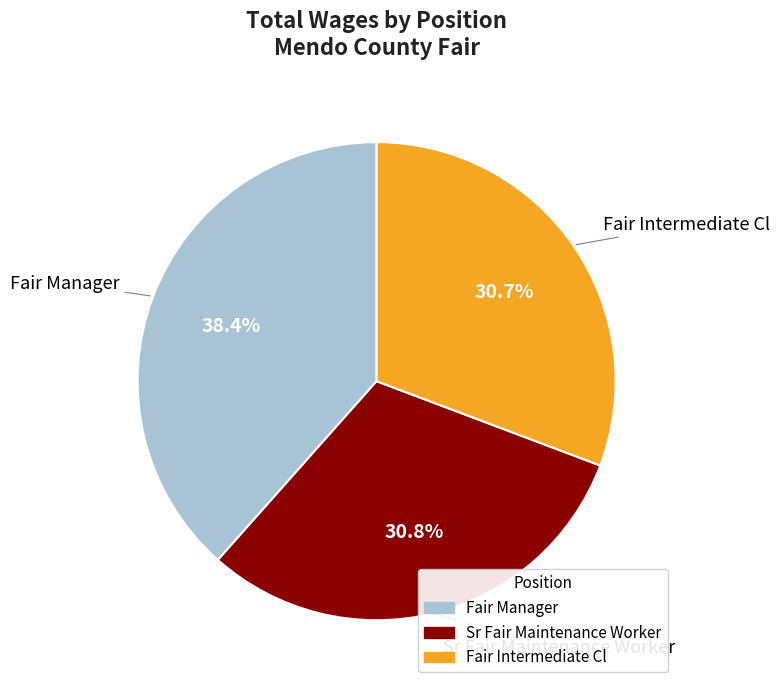

Is there a majority slice in this chart?

No